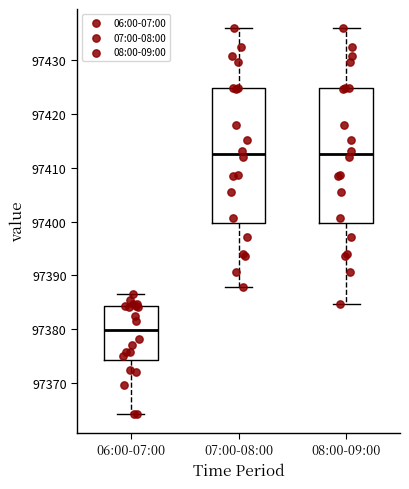

Reading left to right, read every box against the y-axis: the position of its median line, the range the box covers, and the ends of its whiskers. The values are not printed on the chart, so give them approximately, as read against the axis.

06:00-07:00: median 97380, box 97374 to 97384, whiskers 97364 to 97387
07:00-08:00: median 97413, box 97400 to 97425, whiskers 97388 to 97436
08:00-09:00: median 97413, box 97400 to 97425, whiskers 97385 to 97436